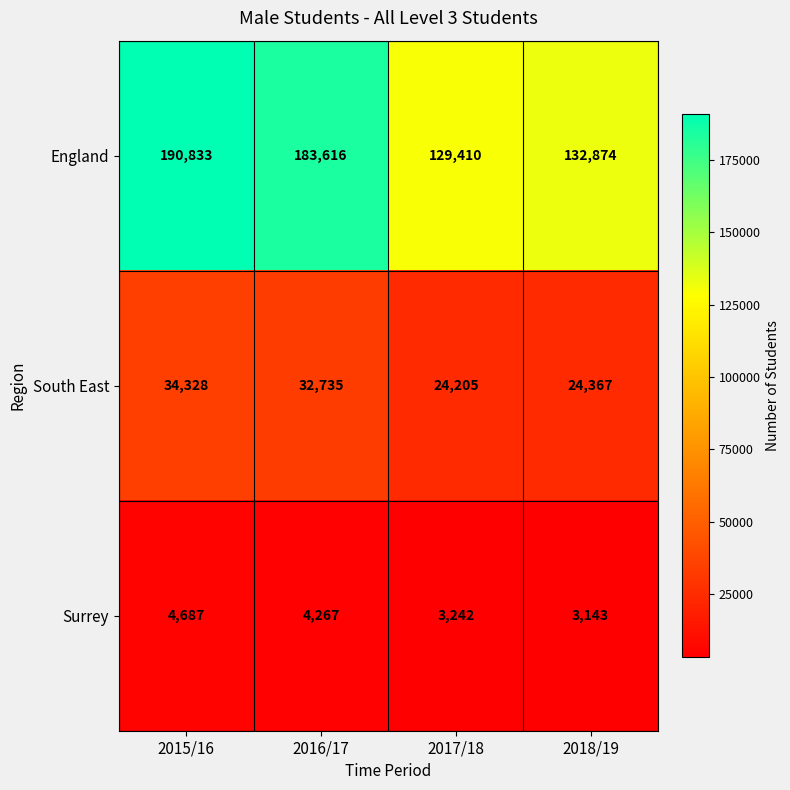

How many data points in South East are less than 32735?

2